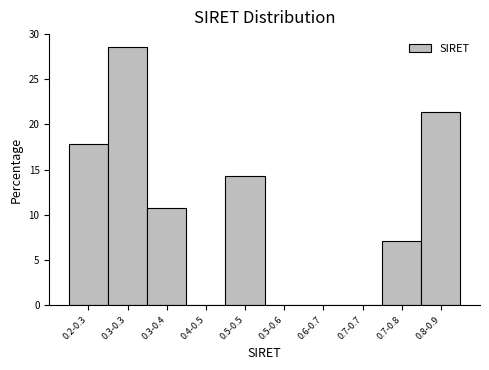

Reading left to right, transcribe all the data shown in this chart.

0.2-0.3=17.9	0.3-0.3=28.6	0.3-0.4=10.7	0.4-0.5=0.0	0.5-0.5=14.3	0.5-0.6=0.0	0.6-0.7=0.0	0.7-0.7=0.0	0.7-0.8=7.1	0.8-0.9=21.4